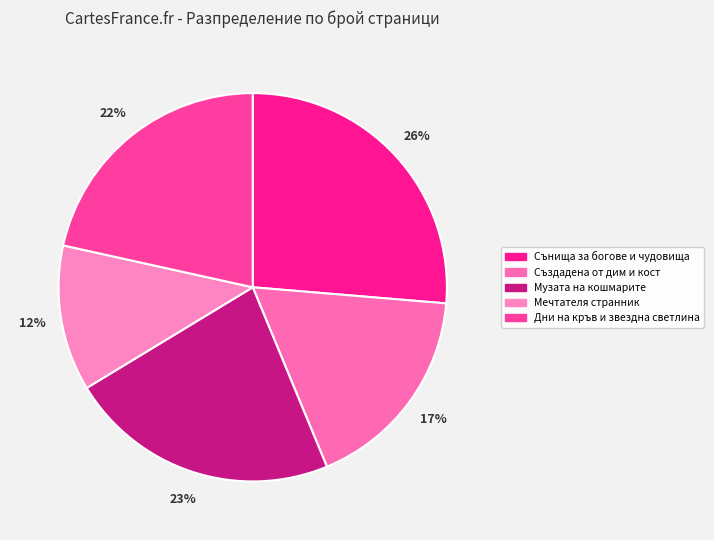

Which category has the smallest portion of the pie?

Мечтателя странник